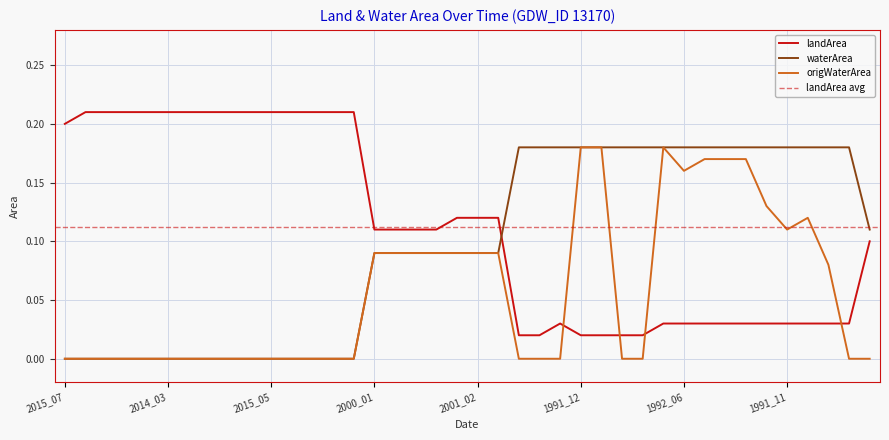

How many intersections are there between landArea and waterArea?

1